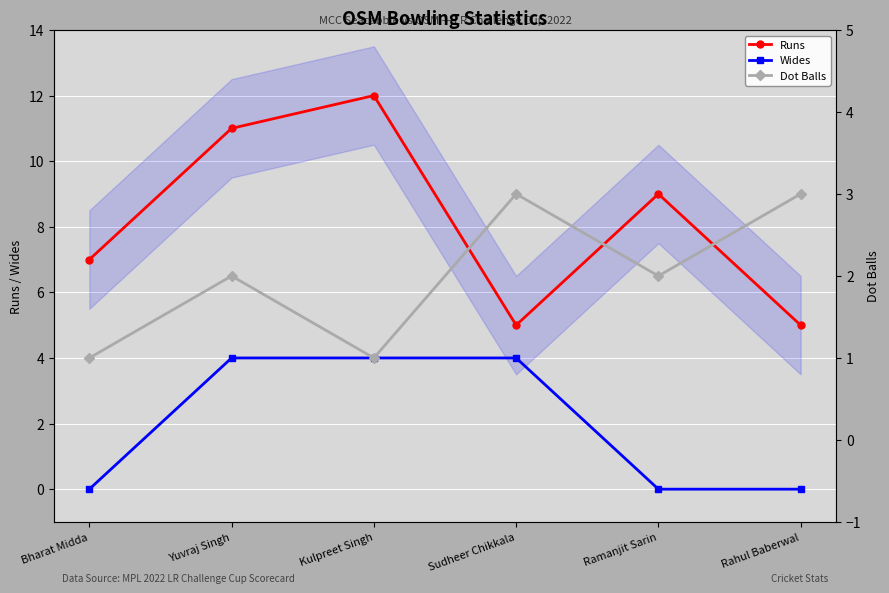

In Runs, how many points are higher than both neighbors (excluding endpoints)?

2